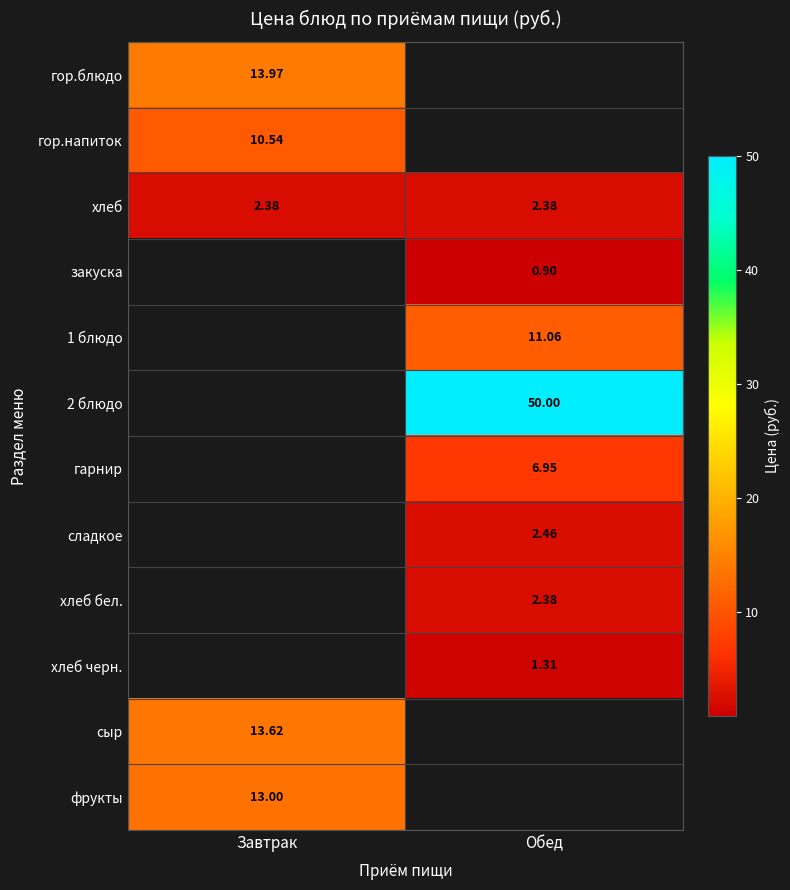

Is the value of фрукты at Завтрак greater than the value of хлеб бел. at Обед?

Yes